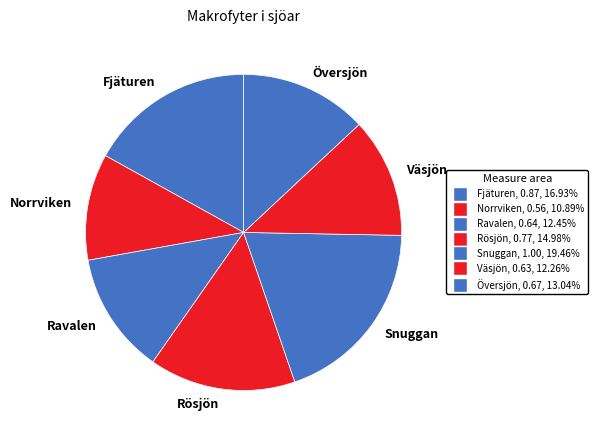

Combined, do Snuggan and Fjäturen account for over 50%?

No